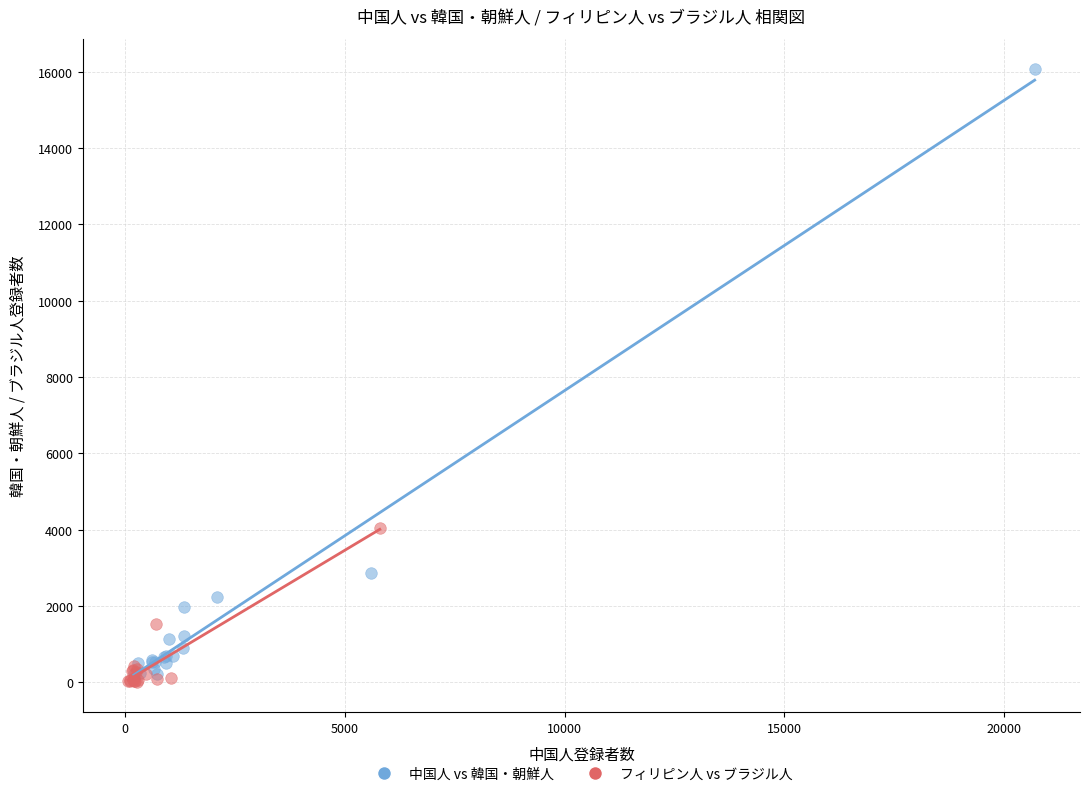

Which series contains the highest Y value?

中国人 vs 韓国・朝鮮人